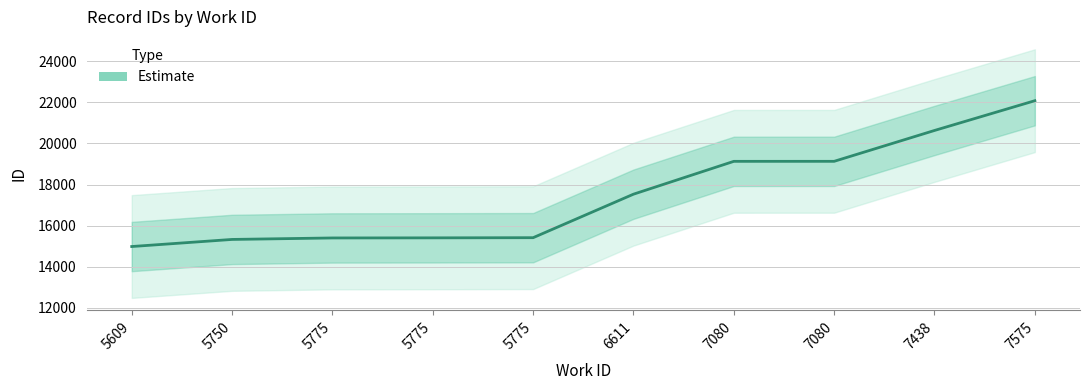

The chart shows a value of 15414 at 5775. True or false?

True